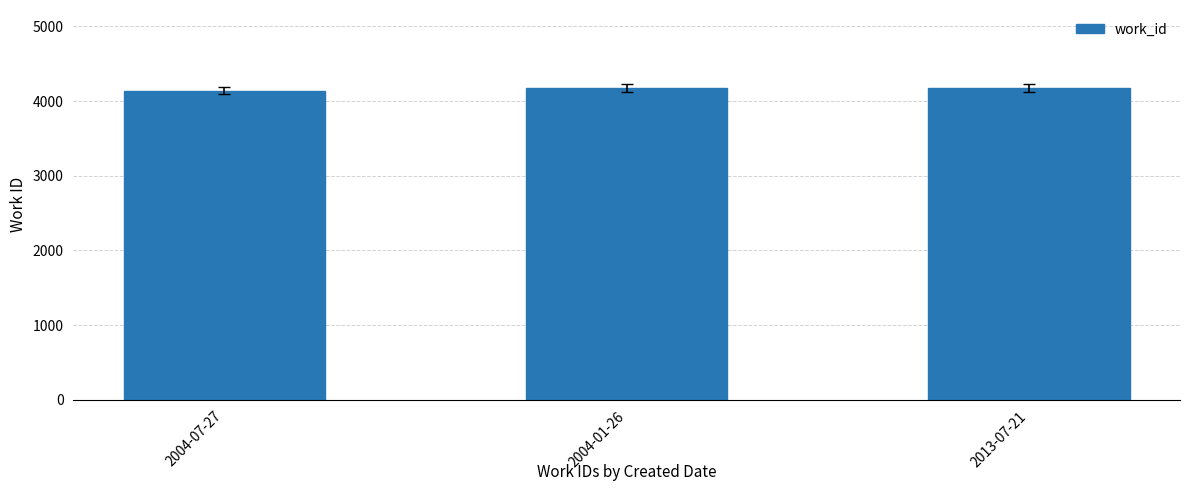

Count the number of categories in the chart.

3